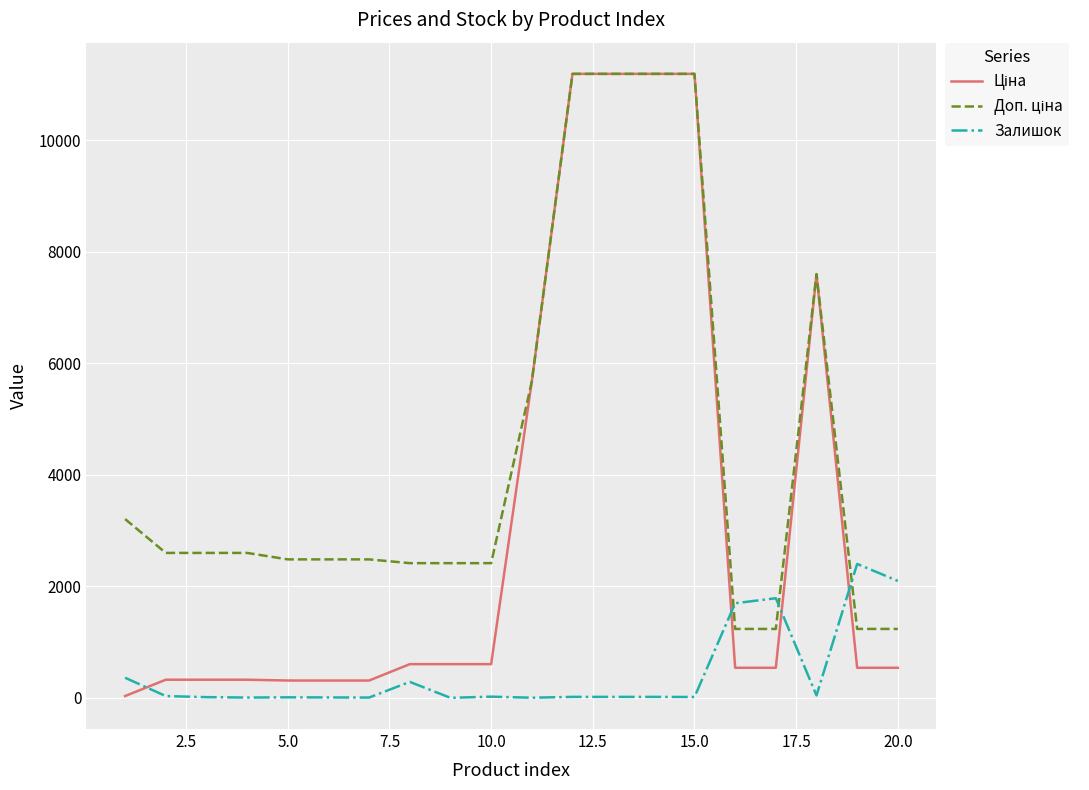

What is the maximum value shown in the chart?

11188.2